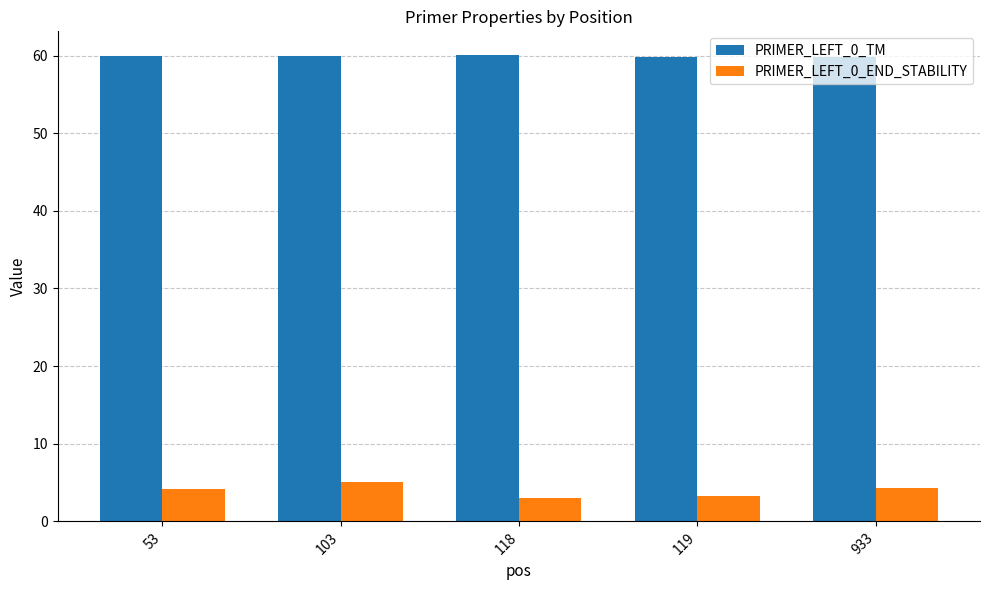

List the series in order of their overall mean, highest first.

PRIMER_LEFT_0_TM, PRIMER_LEFT_0_END_STABILITY